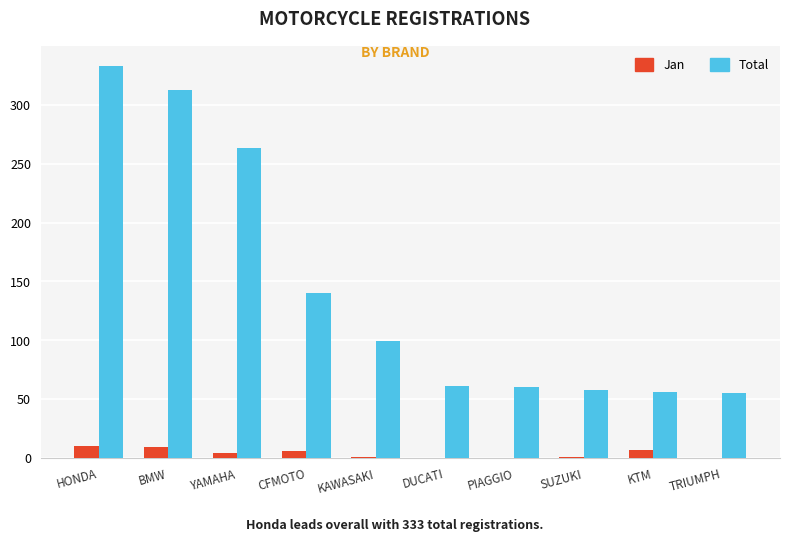

The Total series shows 448 at YAMAHA. True or false?

False